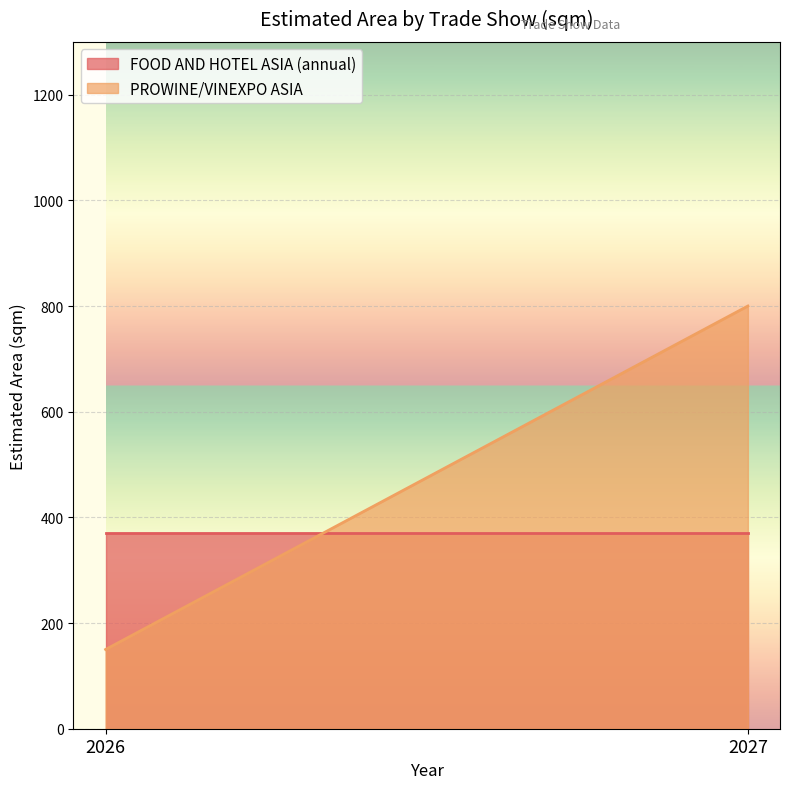

Is the value of PROWINE/VINEXPO ASIA at 2026 greater than the value of FOOD AND HOTEL ASIA (annual) at 2026?

No